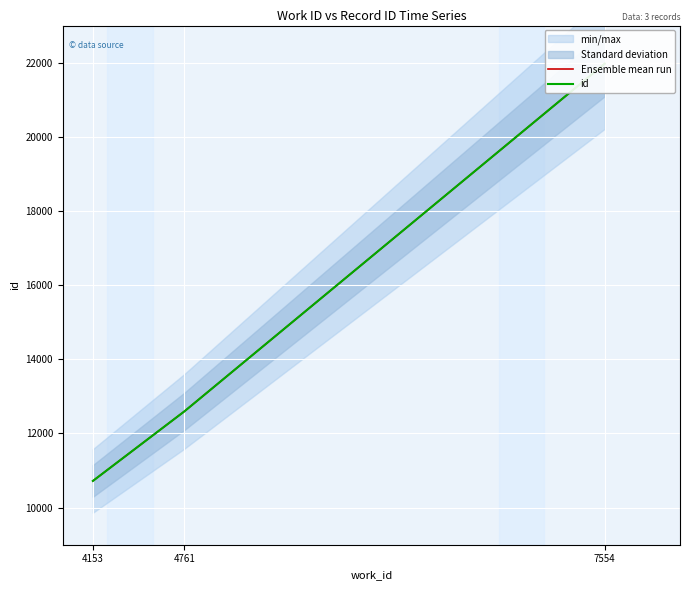

Does the chart display data point markers on the line(s)?

No